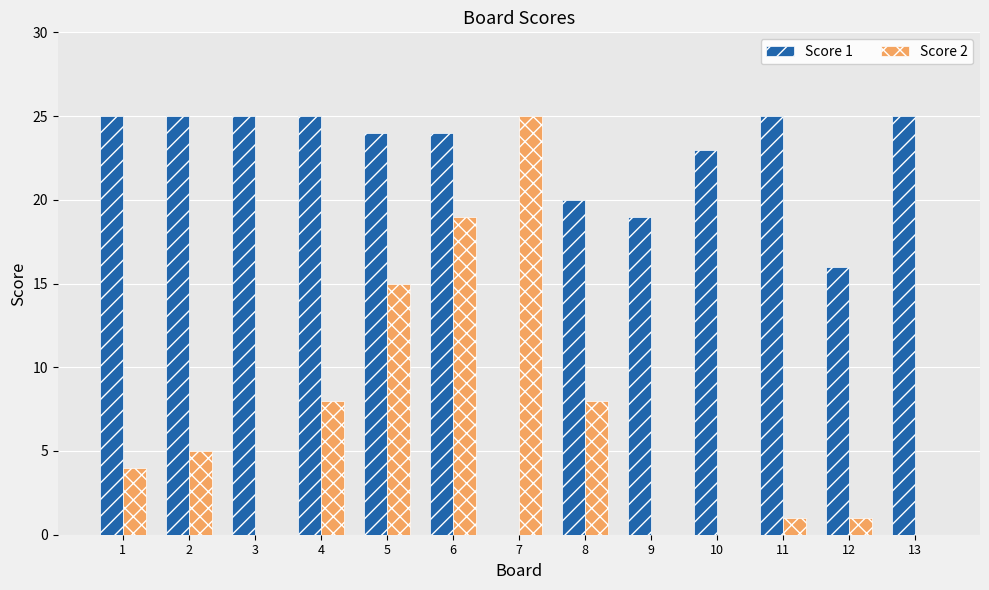

Which series changed the most between 2 and 5?

Score 2